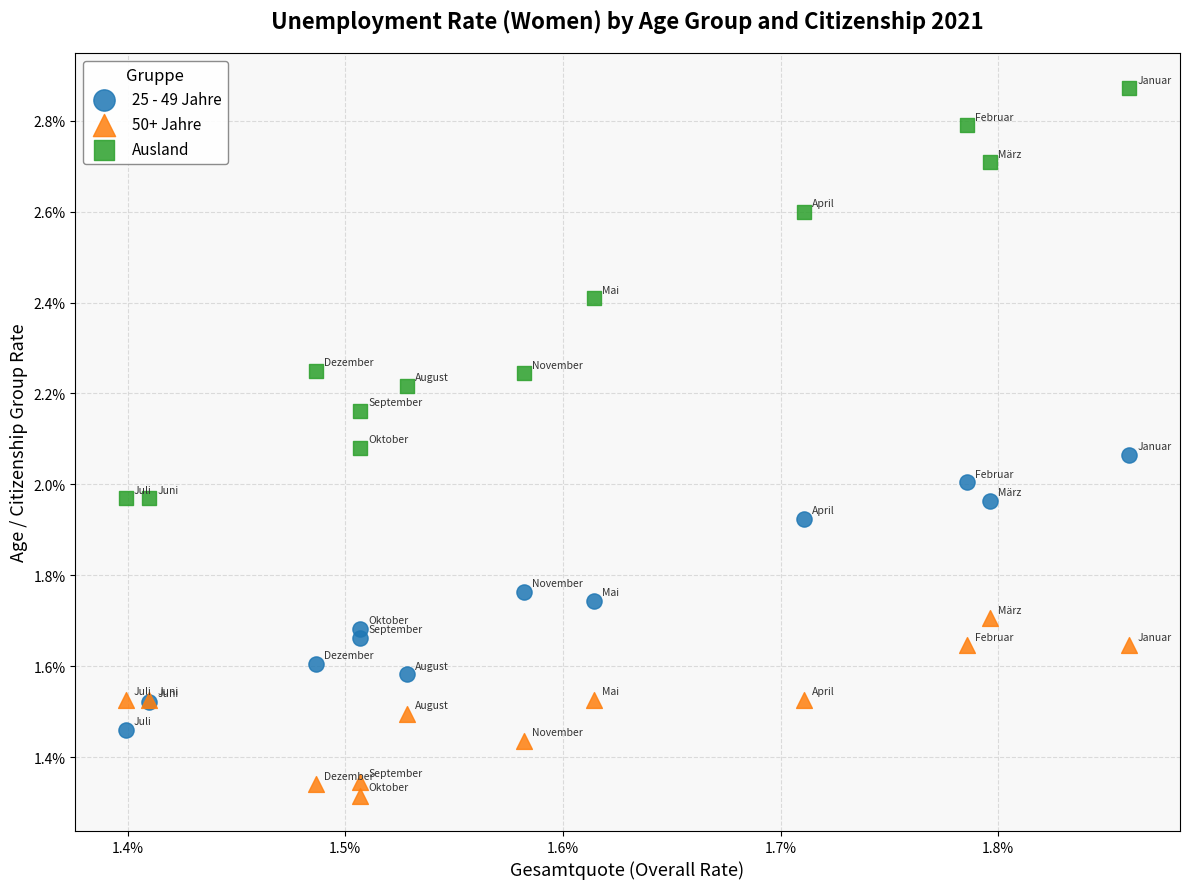

Which series contains the highest Y value?

Ausland